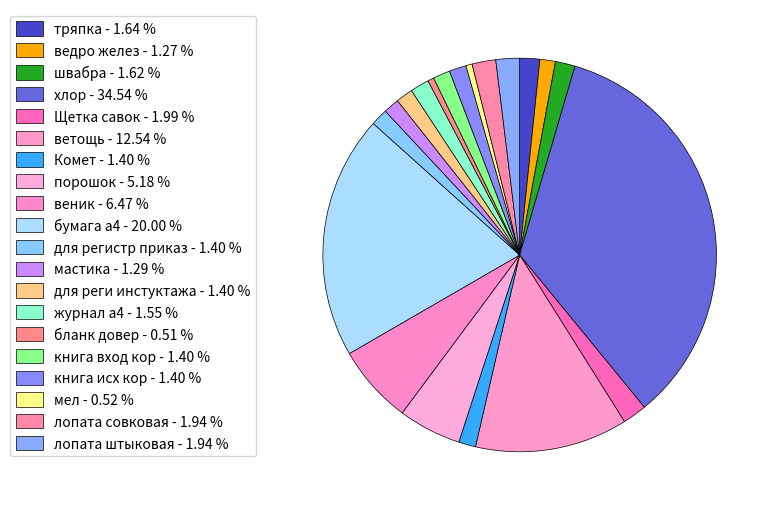

How many segments does this pie chart have?

20